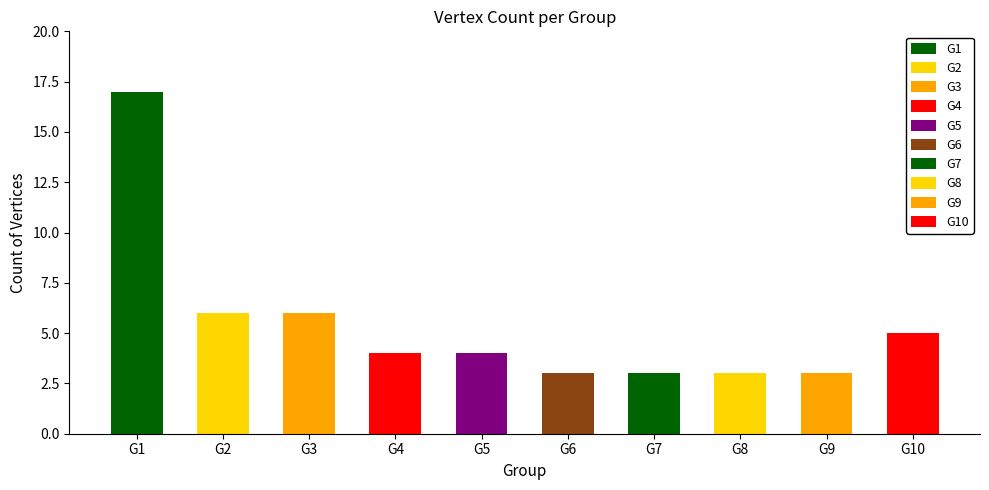

List the labels in order of value, largest first.

G1, G2, G3, G10, G4, G5, G6, G7, G8, G9